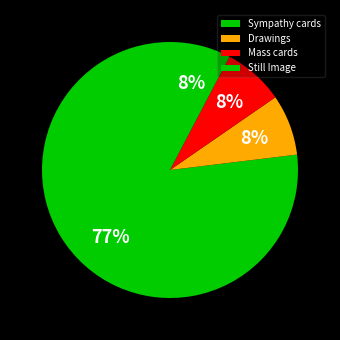

To the nearest percent, what portion does Still Image represent?

8%